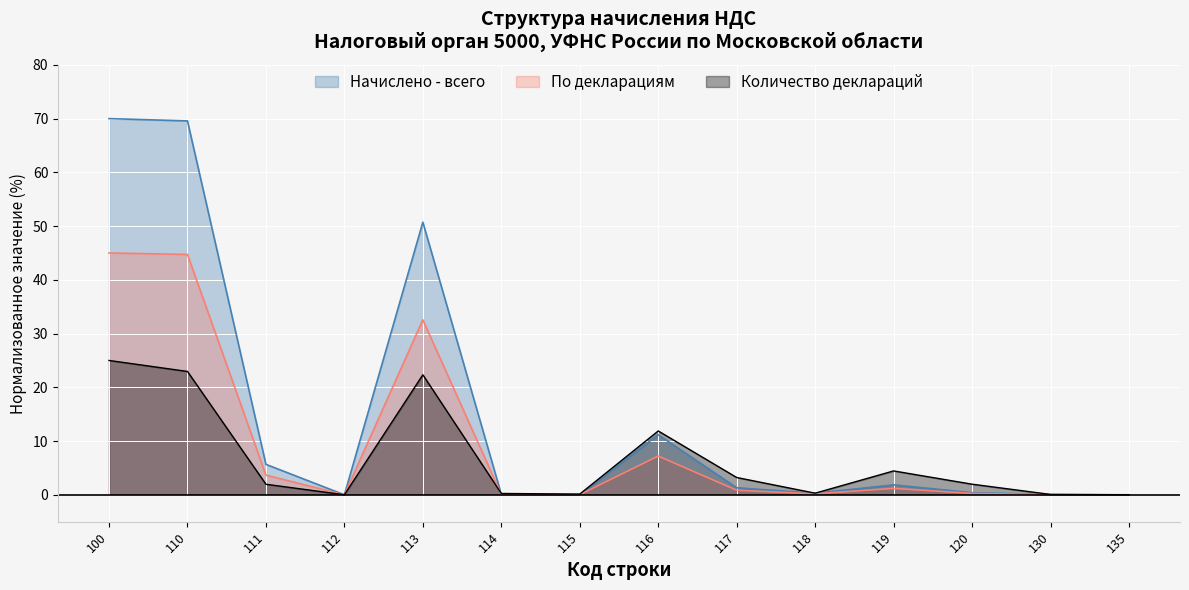

What is the sum of all По декларациям values?

135.8